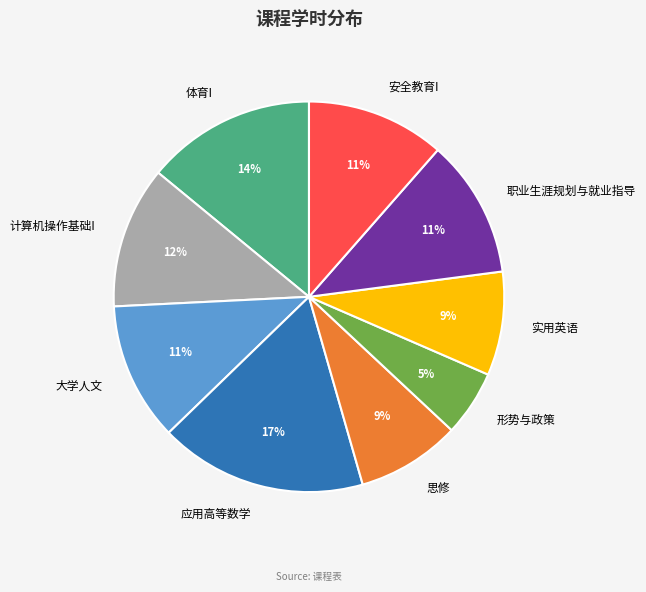

Is 实用英语 the majority of the pie?

No